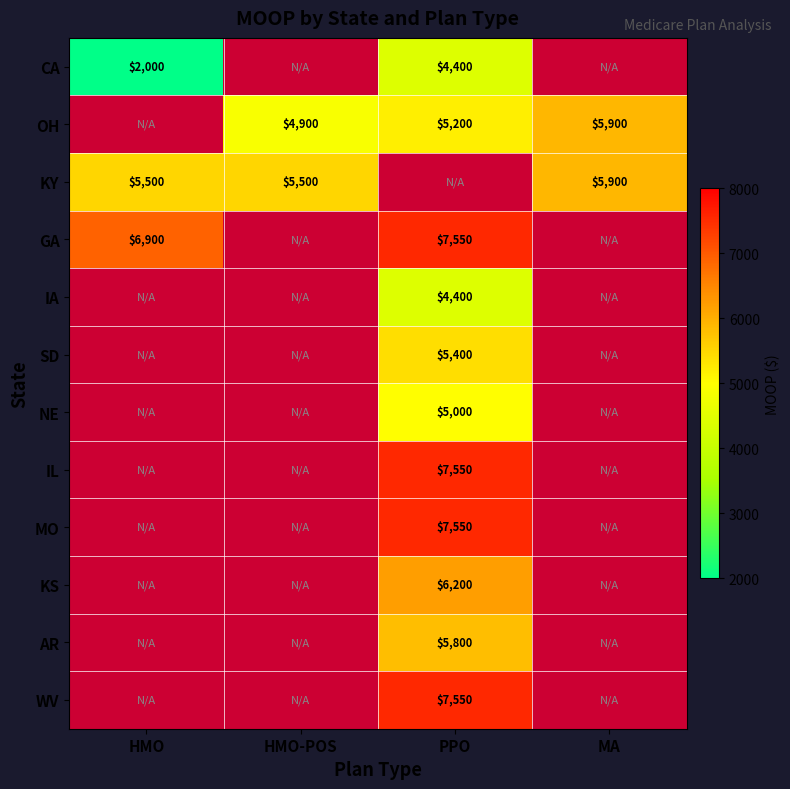

At which label does GA reach its minimum?

HMO